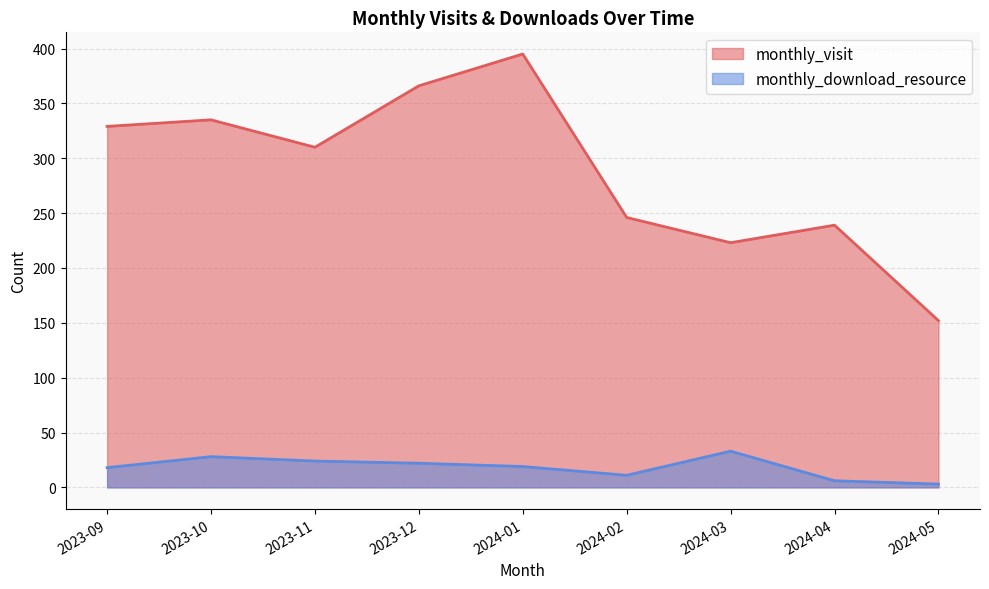

True or false: monthly_download_resource and monthly_visit intersect in this chart.

False